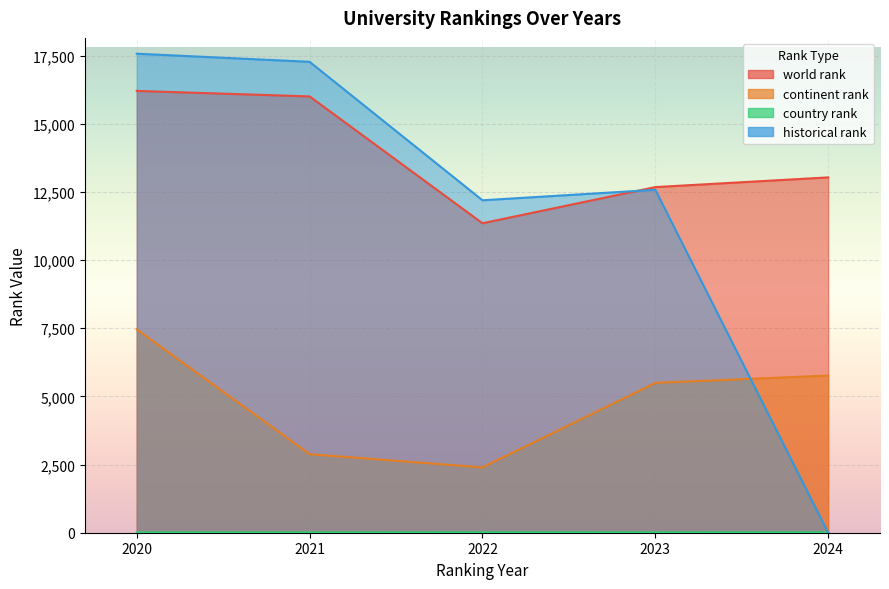

What is the approximate value of continent rank at 2024?

5765.0